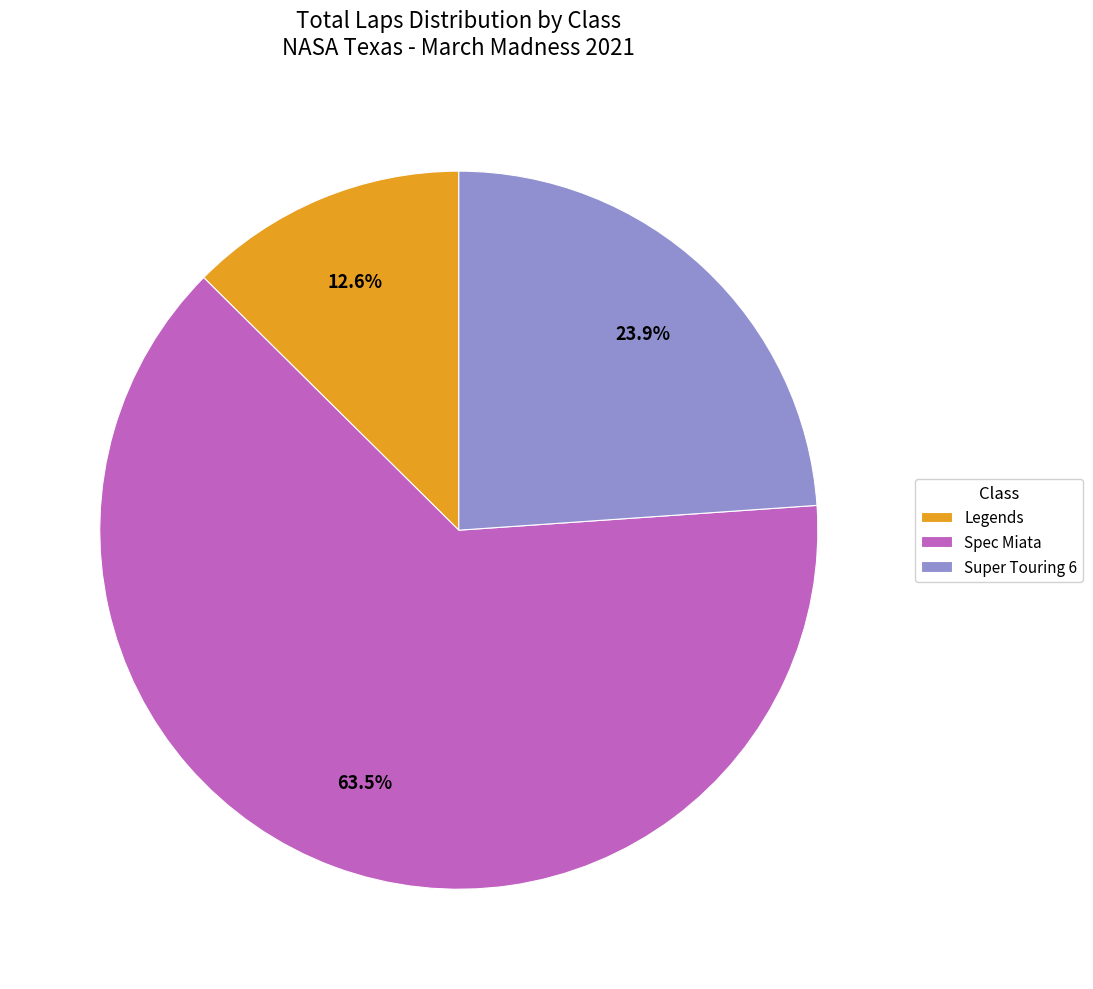

To the nearest percent, what is the difference between the largest and smallest slice percentages?

51%